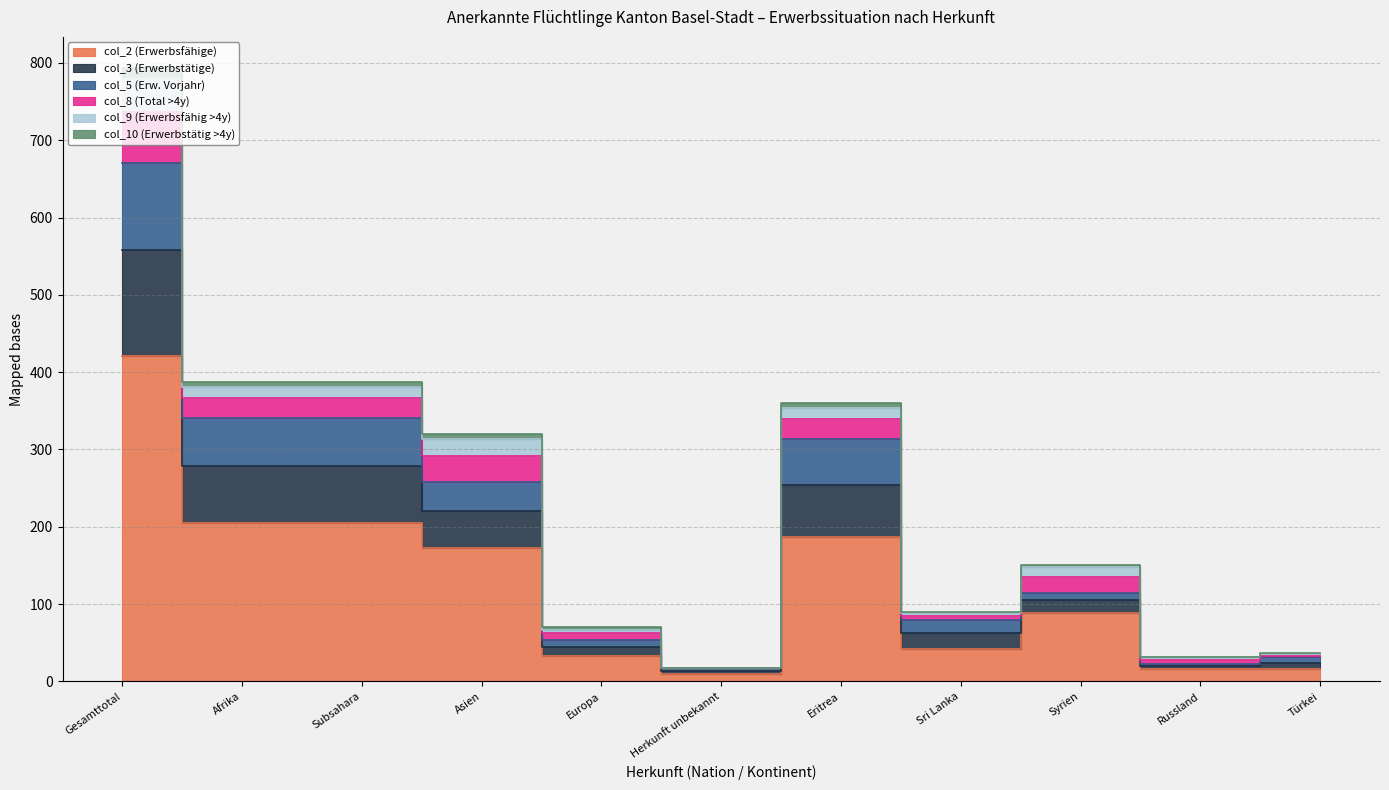

Where does the col_2 (Erwerbsfähige) series first go above 89?

Gesamttotal